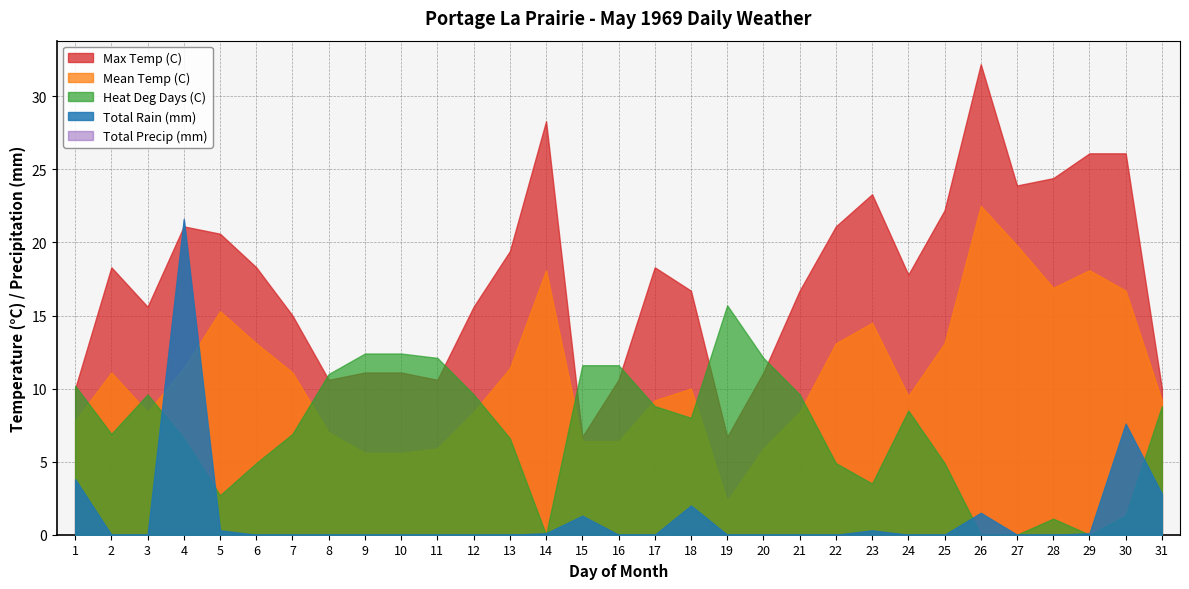

Is it true that Total Rain (mm) equals 0.0 at 2?

True